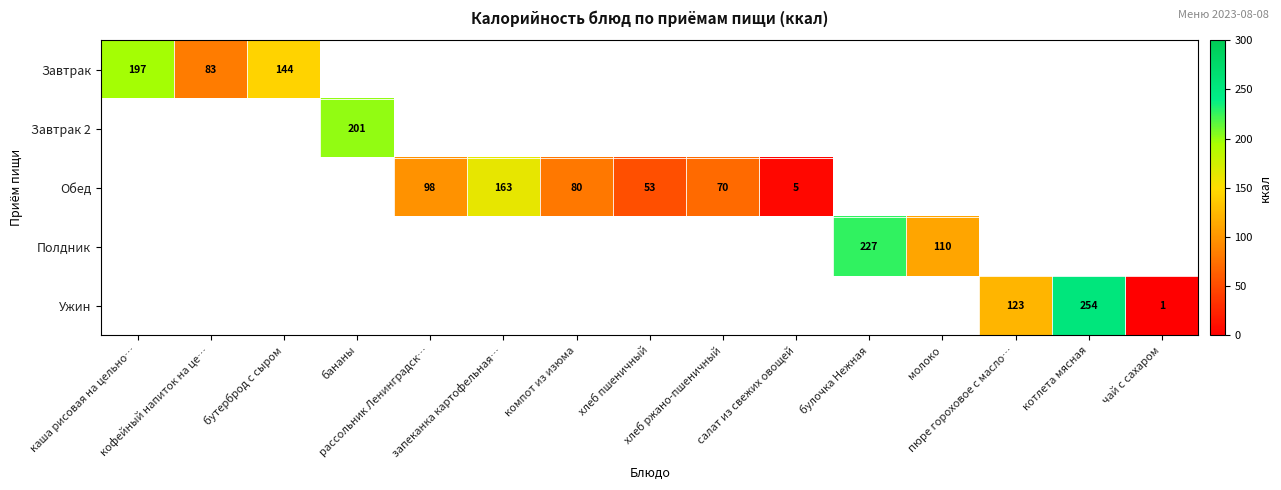

List the series in order of their peak value, highest first.

Ужин, Полдник, Завтрак 2, Завтрак, Обед